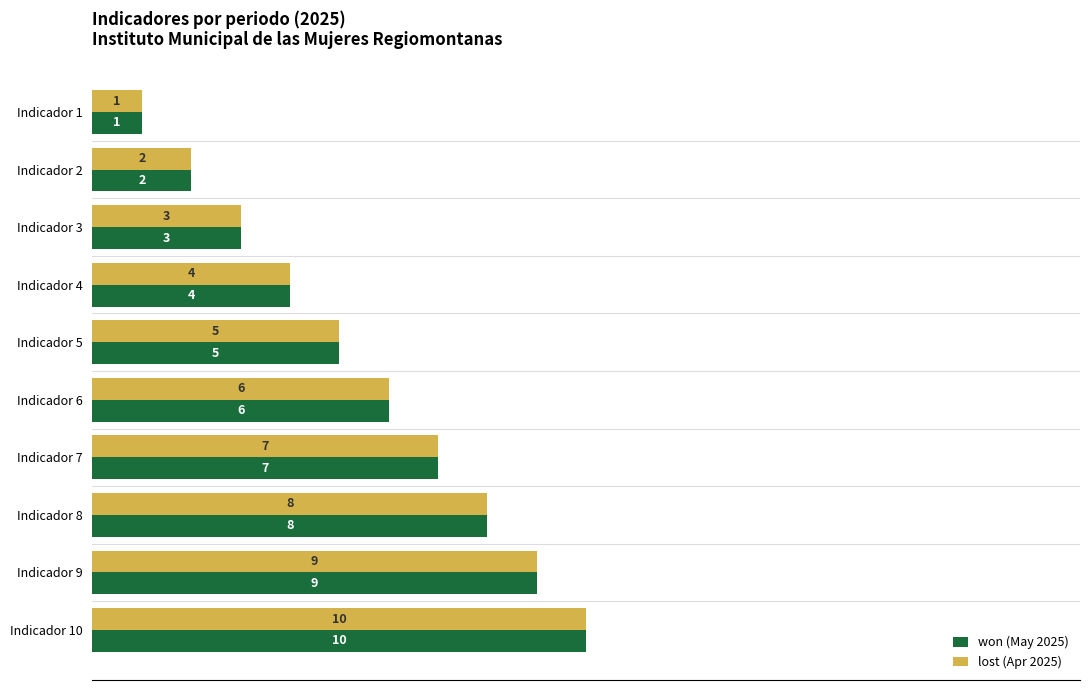

Rank the categories by lost (Apr 2025) value from lowest to highest.

Indicador 1, Indicador 2, Indicador 3, Indicador 4, Indicador 5, Indicador 6, Indicador 7, Indicador 8, Indicador 9, Indicador 10